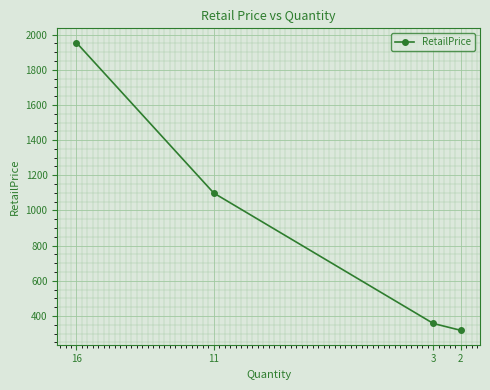

What is the change in value from 16 to 3?

-1597